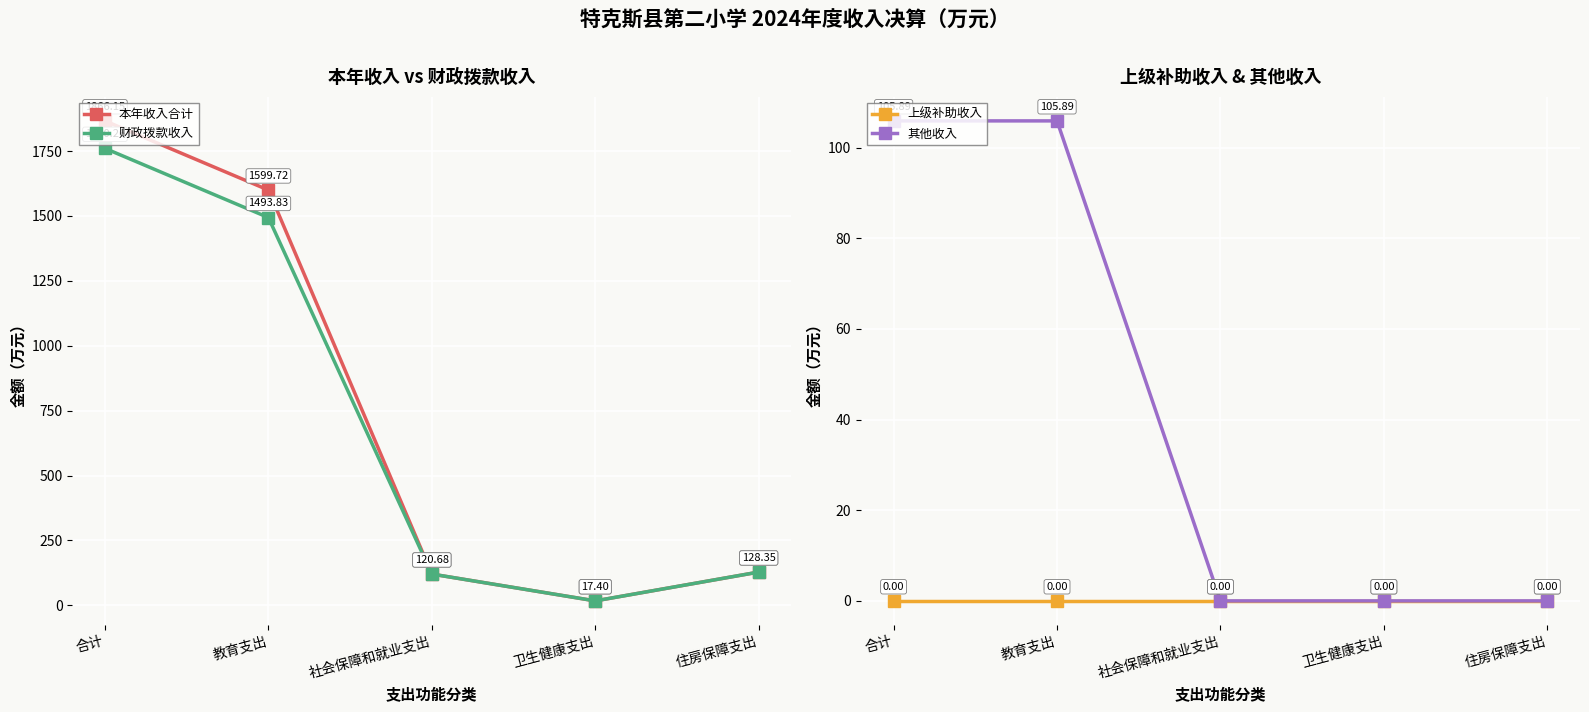

Reading left to right, extract all data points from this chart.

本年收入合计: 合计=1866.2	教育支出=1599.7	社会保障和就业支出=120.7	卫生健康支出=17.4	住房保障支出=128.3
财政拨款收入: 合计=1760.3	教育支出=1493.8	社会保障和就业支出=120.7	卫生健康支出=17.4	住房保障支出=128.3
上级补助收入: 合计=0.0	教育支出=0.0	社会保障和就业支出=0.0	卫生健康支出=0.0	住房保障支出=0.0
其他收入: 合计=105.9	教育支出=105.9	社会保障和就业支出=0.0	卫生健康支出=0.0	住房保障支出=0.0